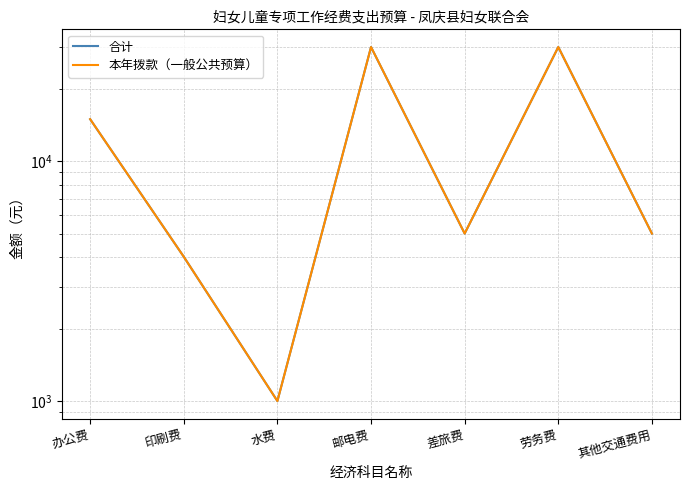

What is the maximum value for 本年拨款（一般公共预算）?

30000